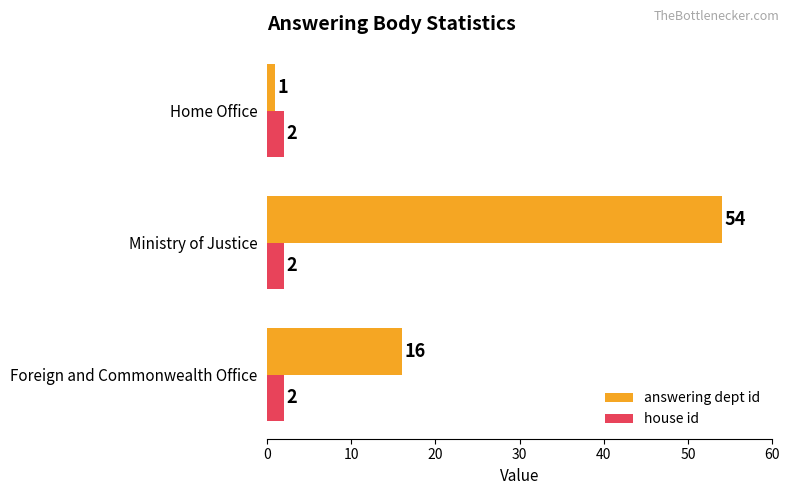

What is the difference between the answering dept id values at Foreign and Commonwealth Office and Ministry of Justice?

38